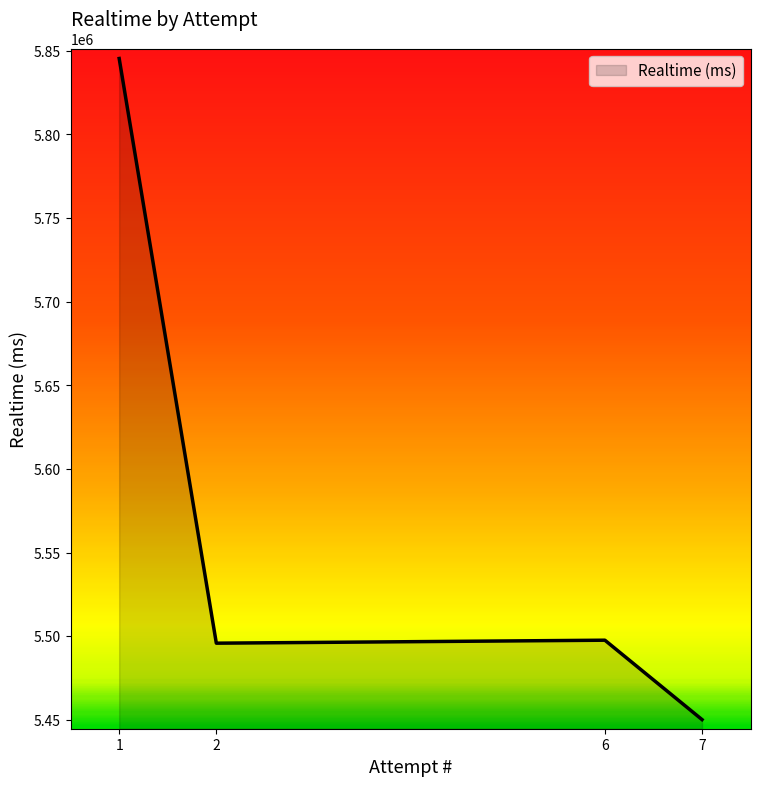

What is the maximum value shown in the chart?

5845390